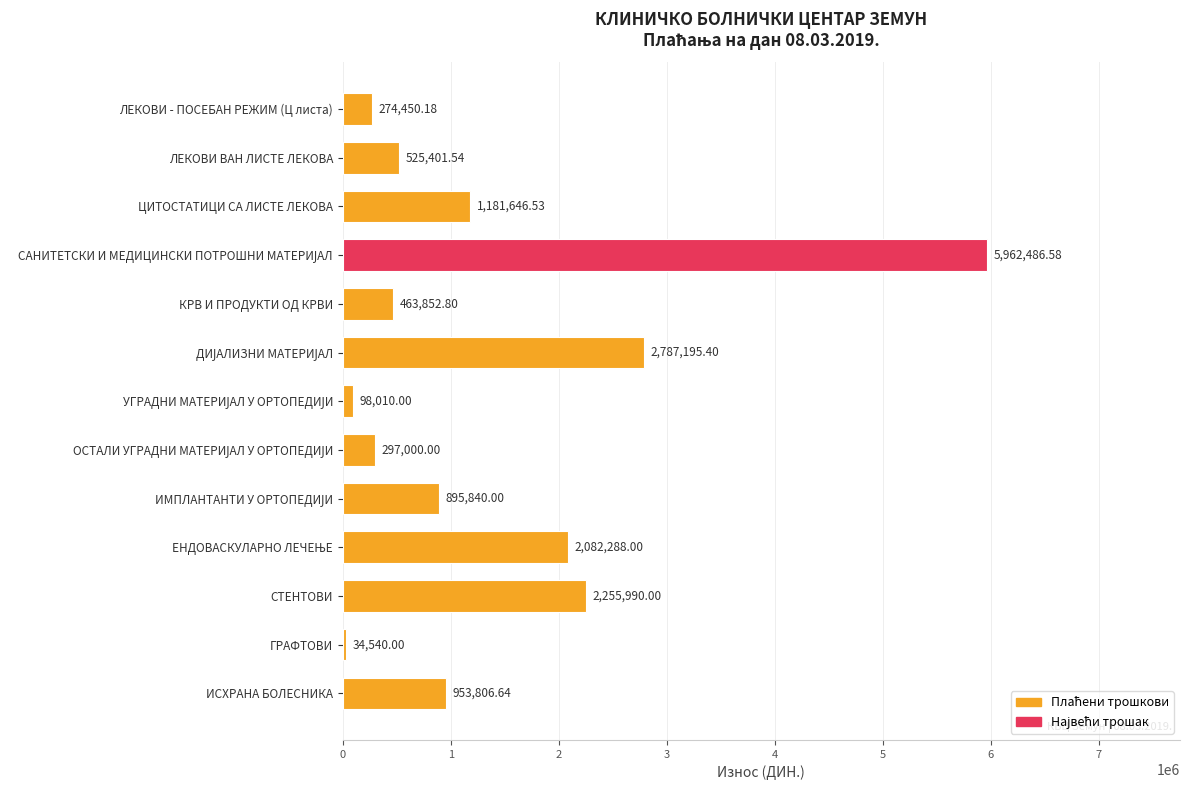

Are the bars grouped side by side (vs. stacked)?

No